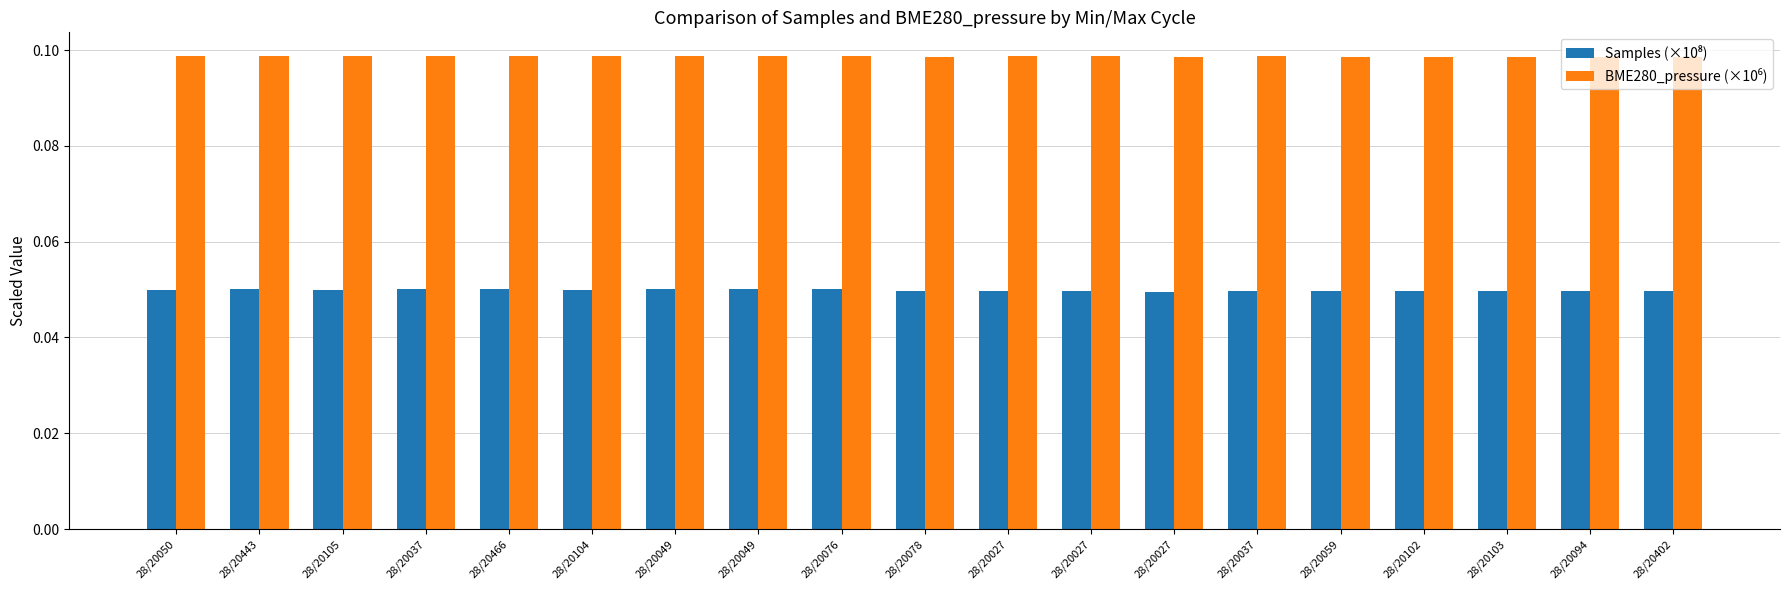

What is the average value of the BME280_pressure (×10⁶) series?

0.1